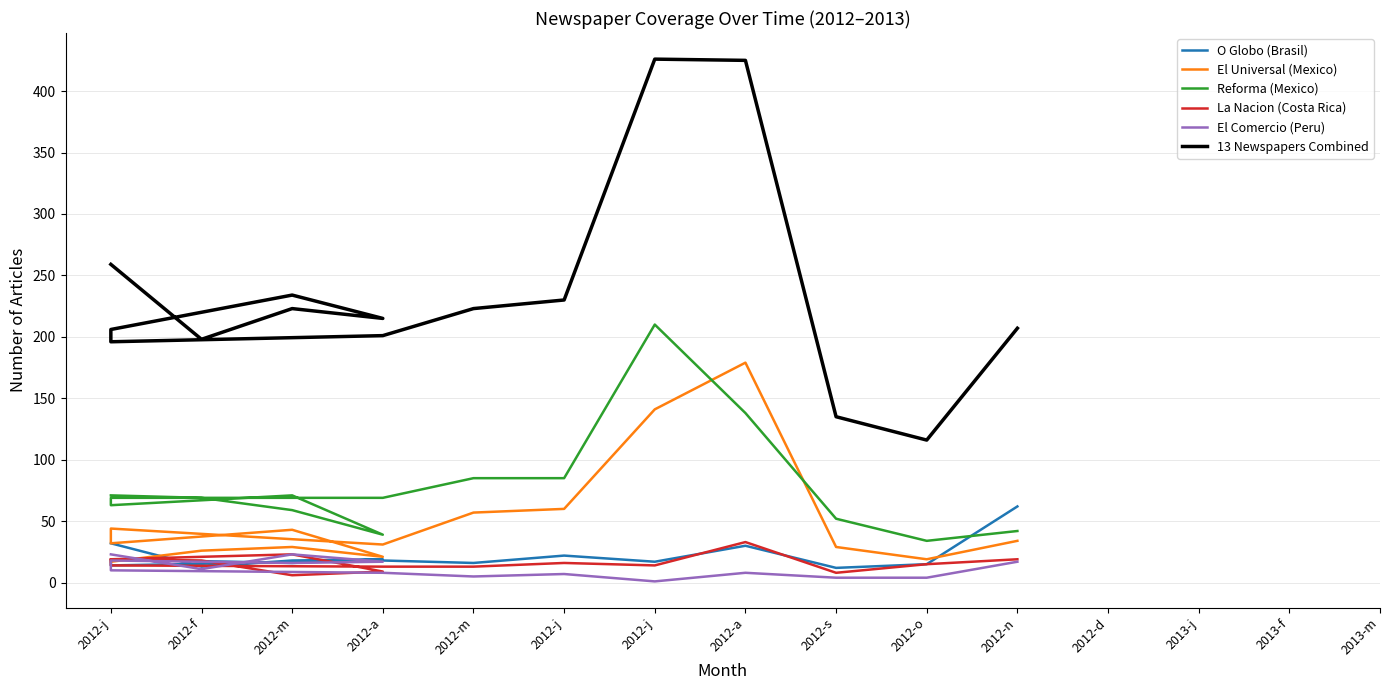

What is the minimum value for O Globo (Brasil)?

12